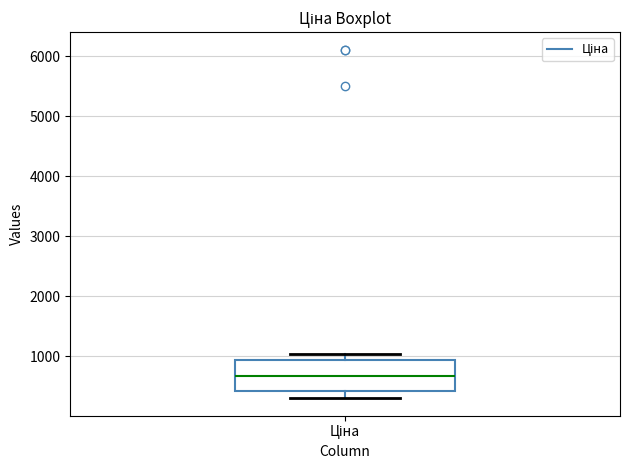

Transcribe this box plot: give where the median line is, the range the box spans, and where the two whiskers end, as read against the y-axis. The values are not printed on the chart, so give them approximately, as read against the axis.

median 700, box 400 to 900, whiskers 300 to 1000